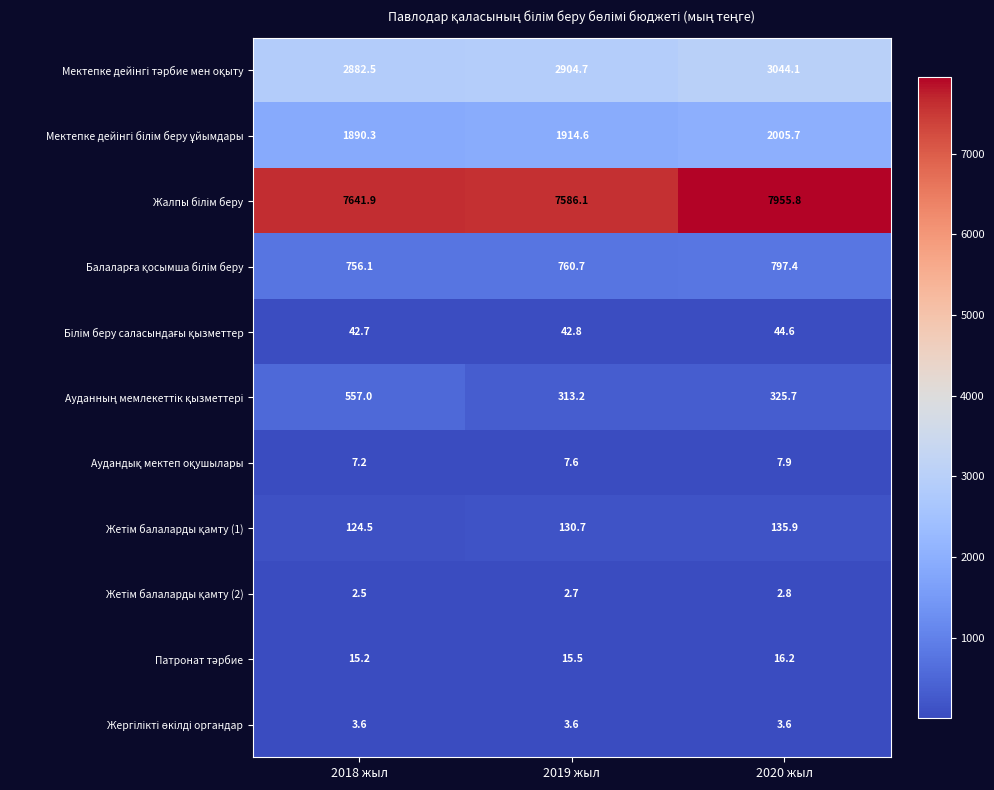

At how many categories does at least one series exceed 3847?

3